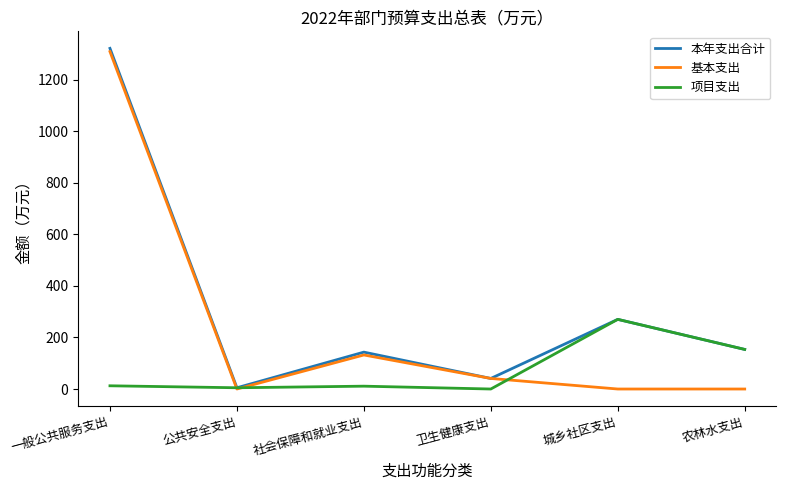

What is the spread (max minus min) of values at 公共安全支出?

4.9